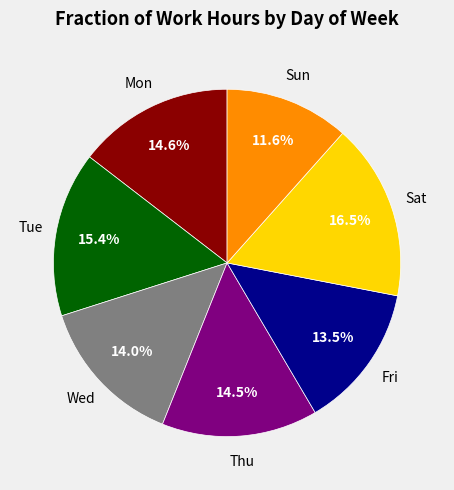

Does any single category account for the majority?

No